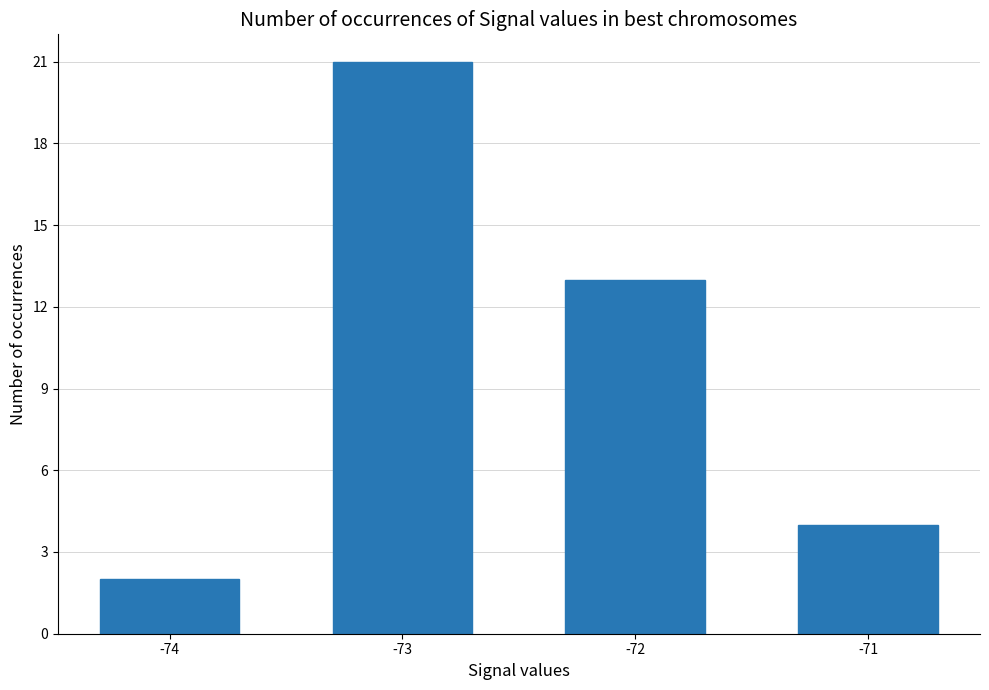

True or false: the data shows 3 at -71.

False